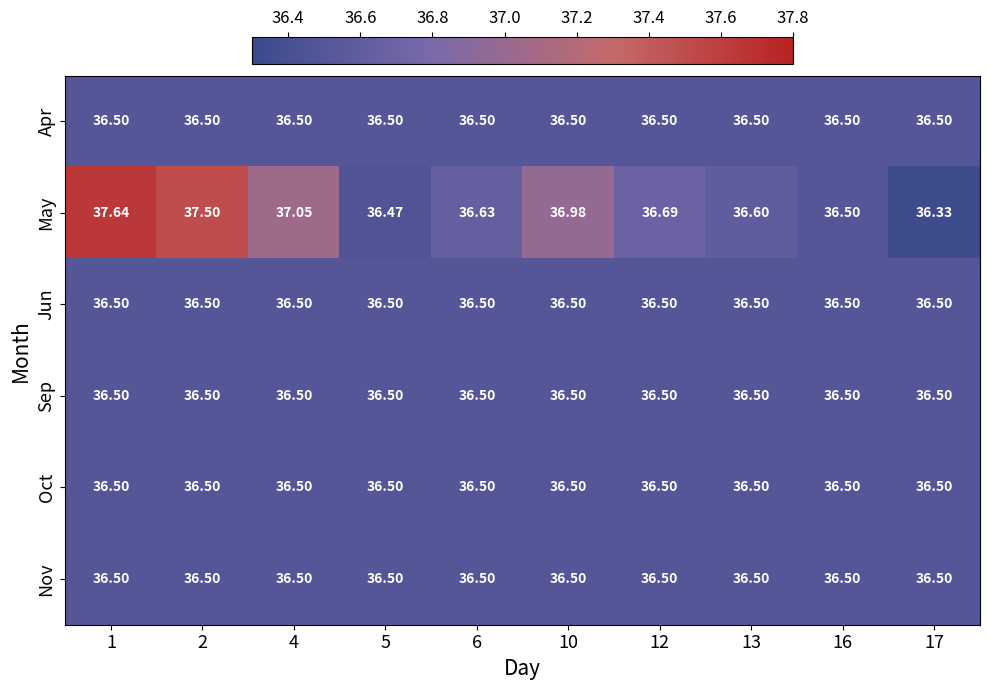

Between 6 and 17, which series saw the biggest shift?

May